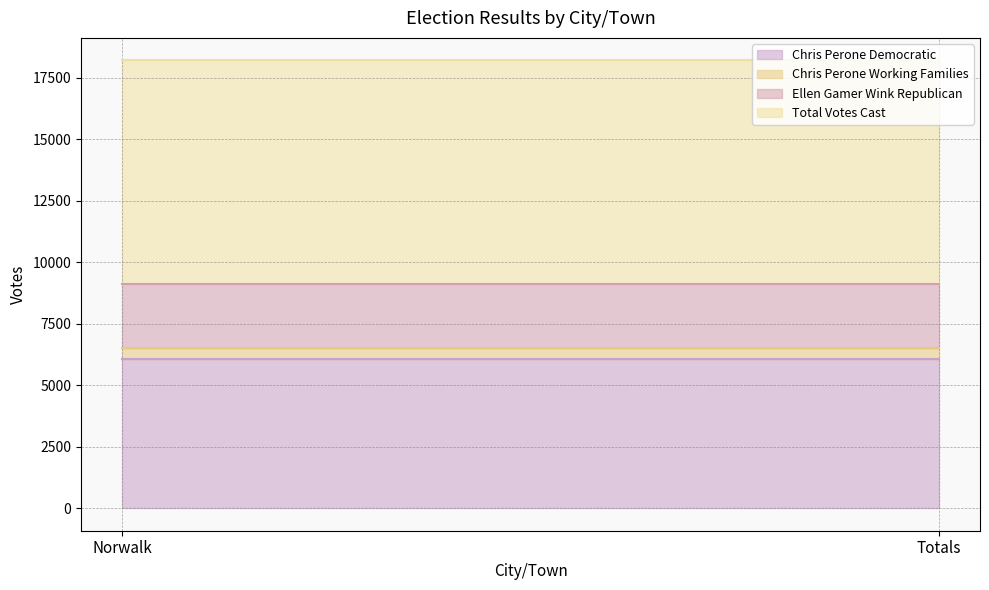

Between Norwalk and Totals, which series saw the biggest shift?

Chris Perone Democratic